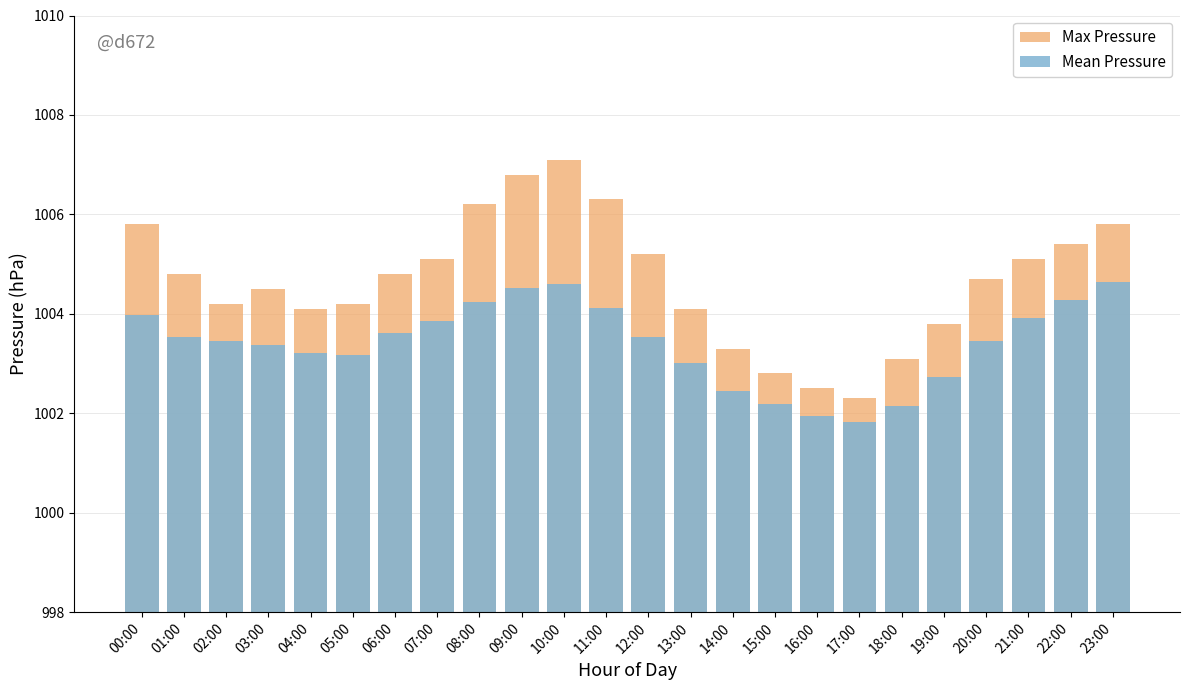

At which label does Mean Pressure first exceed 1003?

00:00